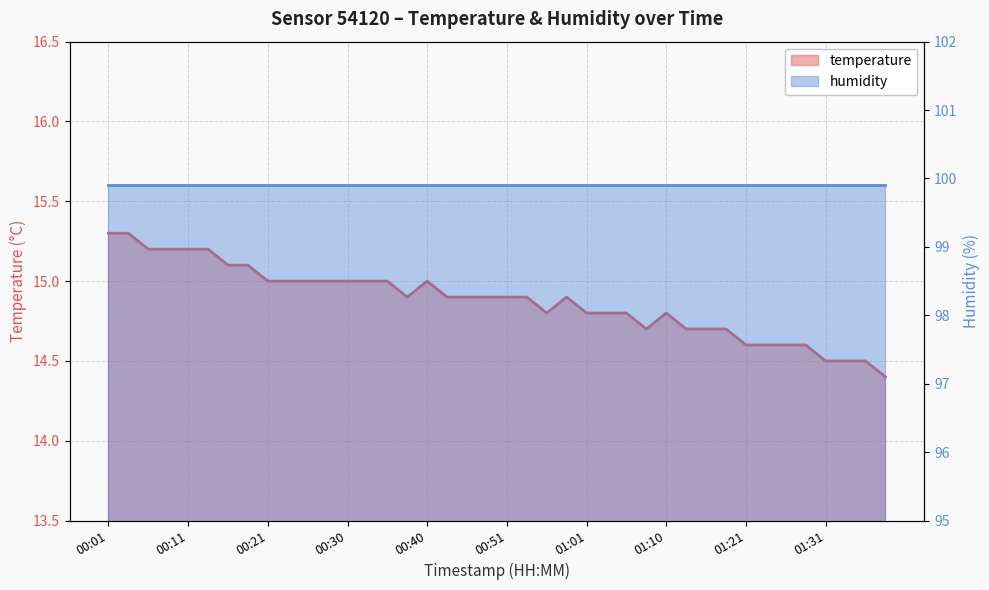

True or false: the data shows 14.5 at 01:33.

True